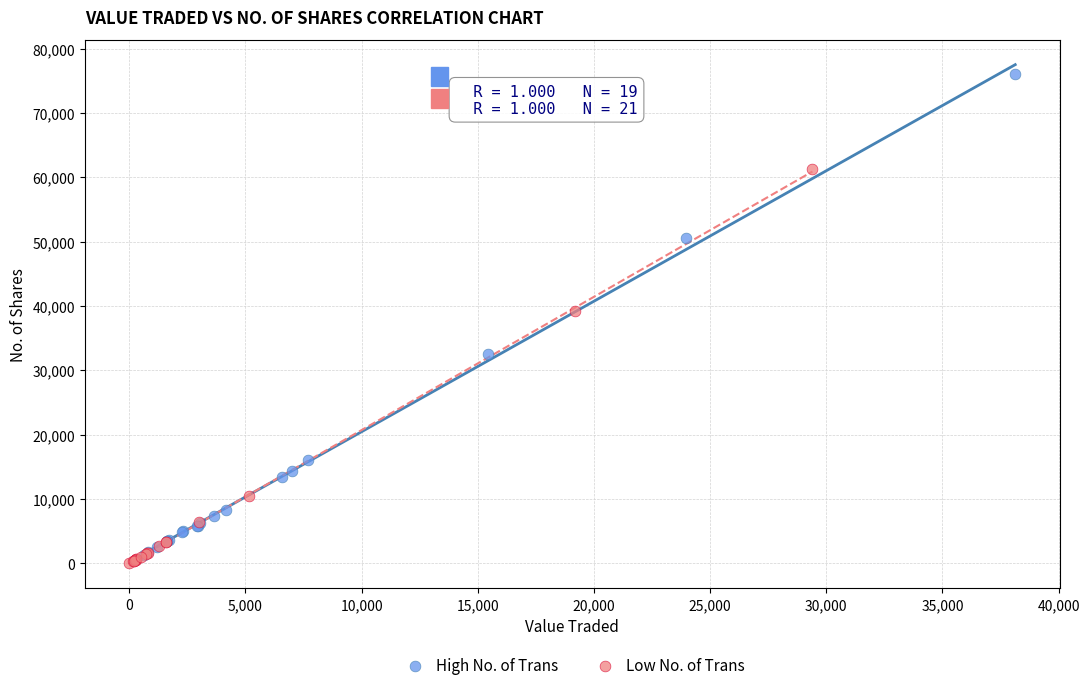

Which series has the largest Y range (max minus min)?

High No. of Trans